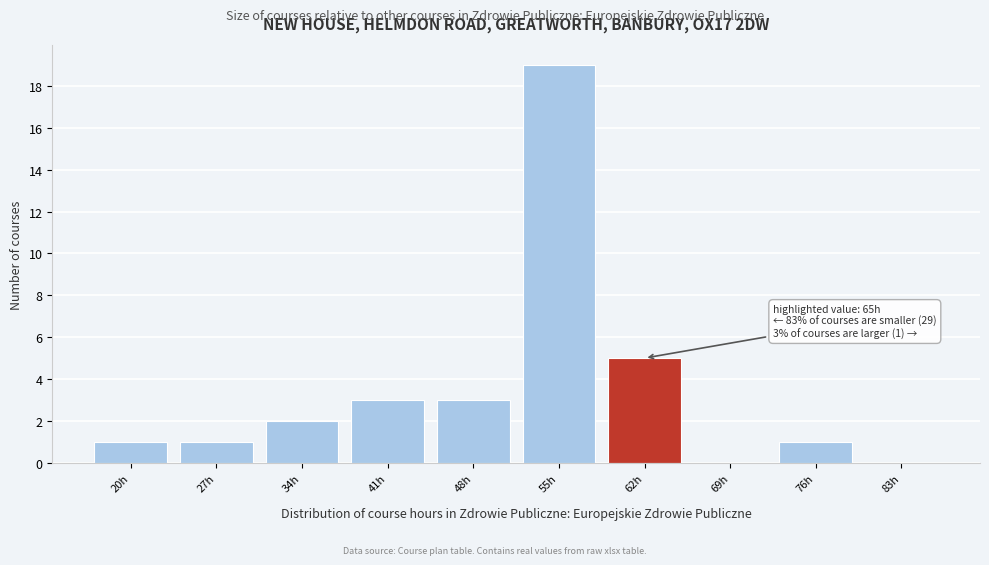

Reading left to right, list all the values displayed in this chart.

20h=1	27h=1	34h=2	41h=3	48h=3	55h=19	62h=5	69h=0	76h=1	83h=0